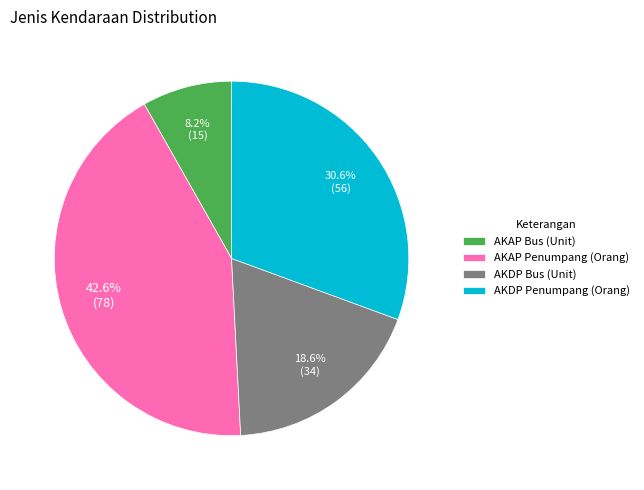

Rank the categories by value from highest to lowest.

AKAP Penumpang (Orang), AKDP Penumpang (Orang), AKDP Bus (Unit), AKAP Bus (Unit)